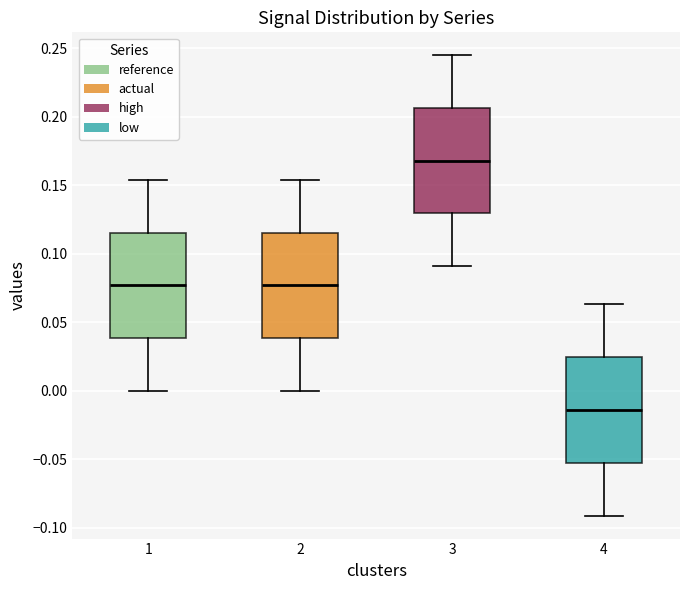

Reading left to right, transcribe this box plot: for each box, give where its median line is, the range the box spans, and where its two whiskers end, as read against the y-axis. The values are not printed on the chart, so give them approximately, as read against the axis.

1: median 0.075, box 0.040 to 0.115, whiskers 0.000 to 0.155
2: median 0.075, box 0.040 to 0.115, whiskers 0.000 to 0.155
3: median 0.170, box 0.130 to 0.205, whiskers 0.090 to 0.245
4: median -0.015, box -0.050 to 0.025, whiskers -0.090 to 0.065